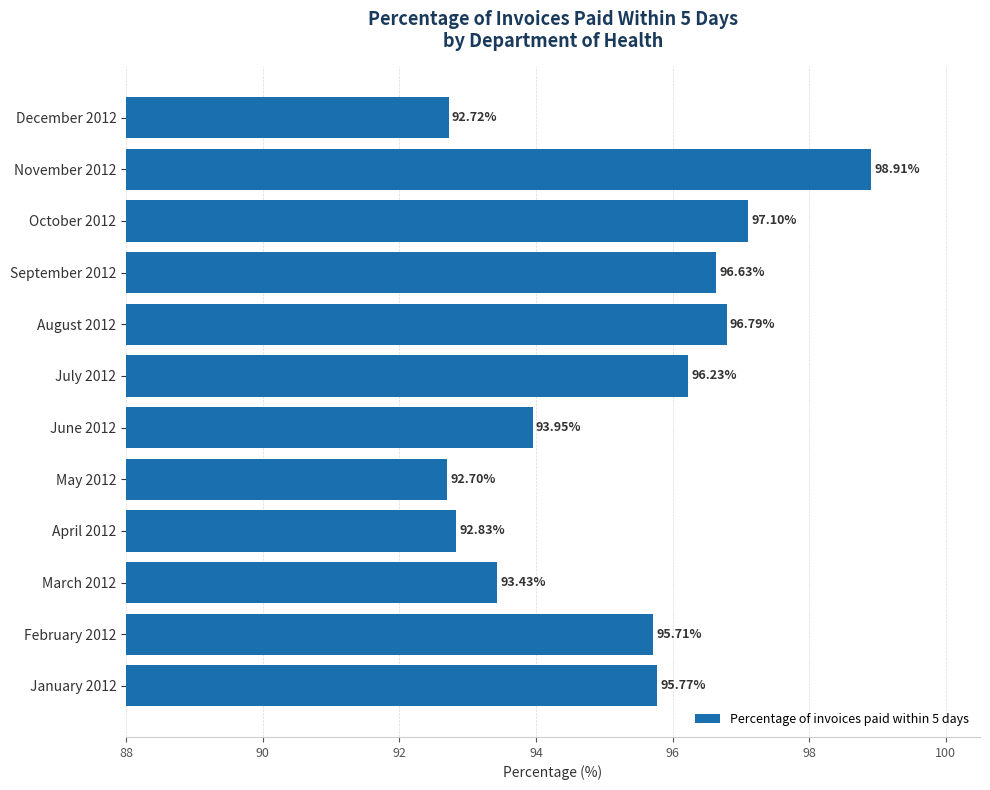

Does the chart contain any negative values?

No